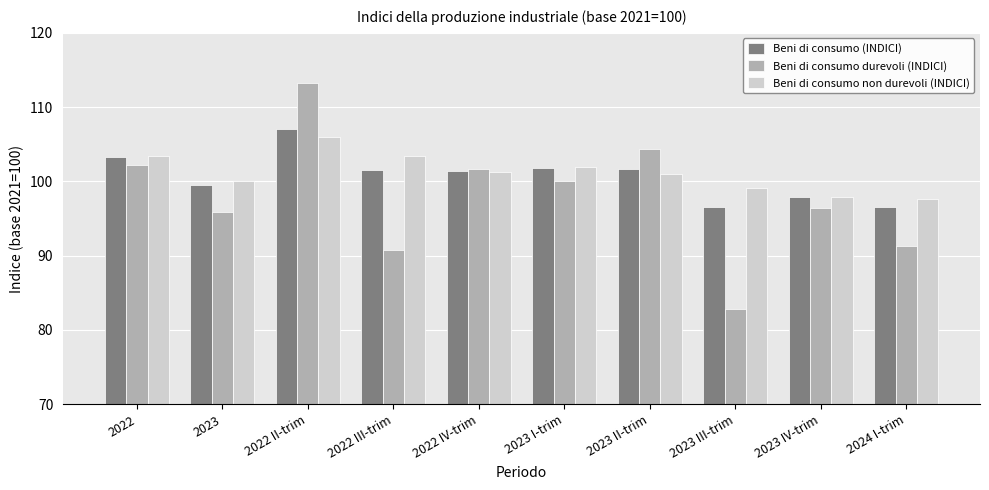

At which label is Beni di consumo durevoli (INDICI) closest to 98?

2023 IV-trim